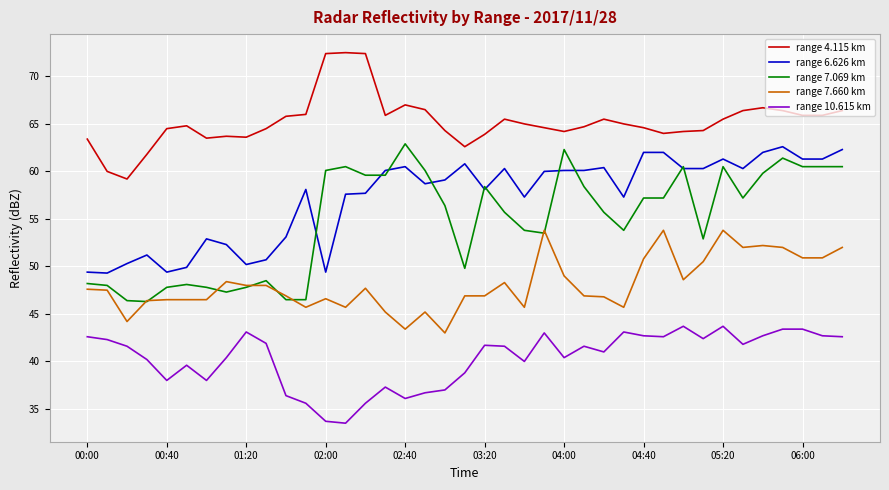

What is the maximum value for range 7.069 km?

62.9